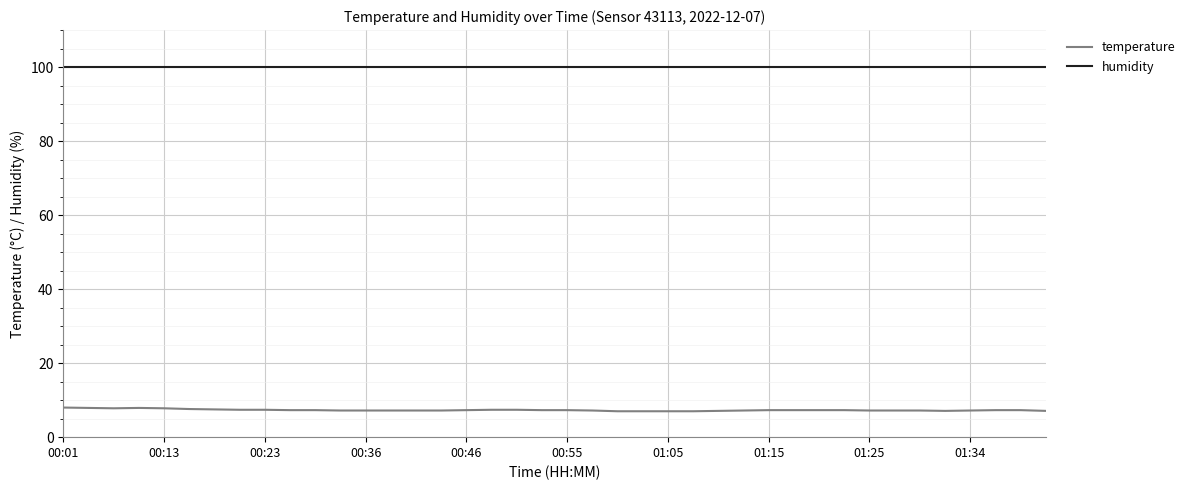

List the series in order of their peak value, highest first.

humidity, temperature